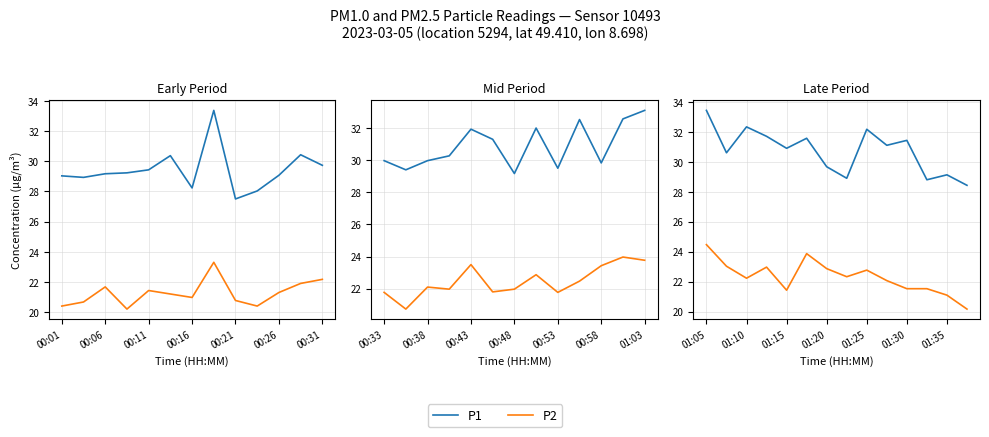

What is the average value of the P1 series?

30.7